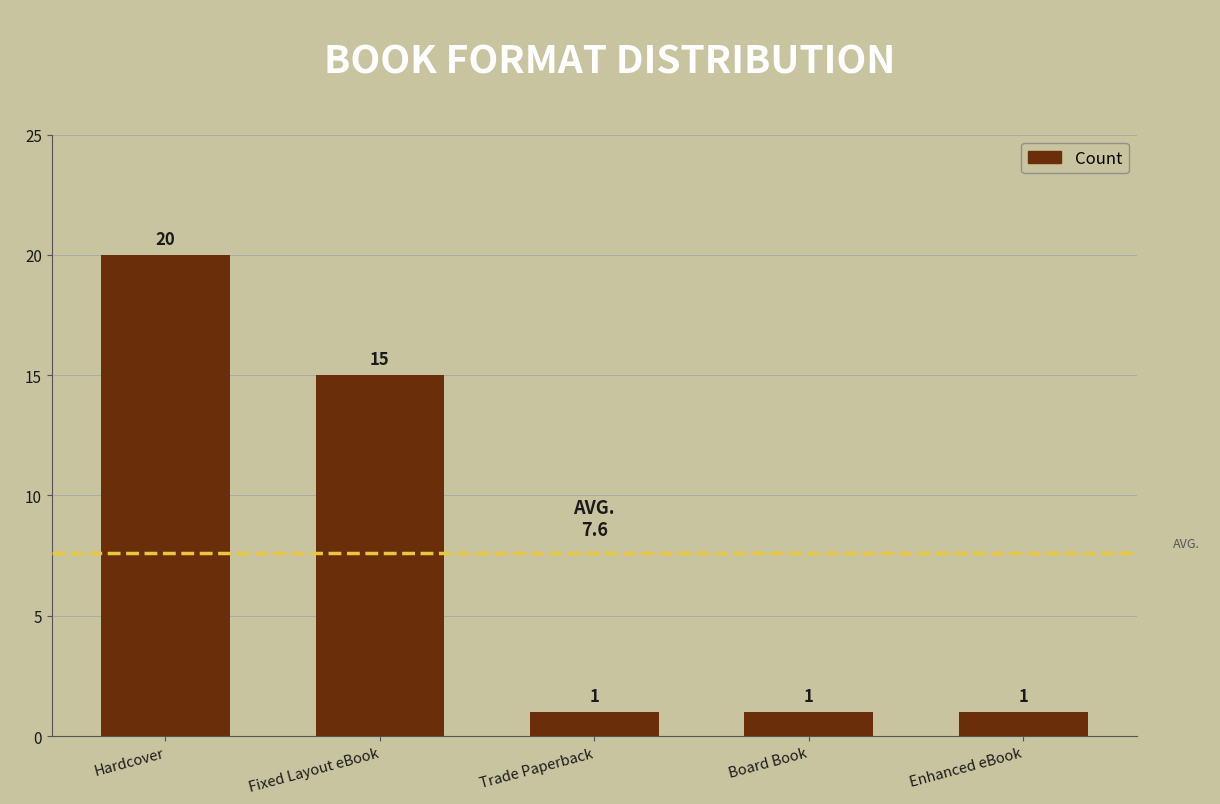

What is the label of the 5th bar from the left?

Enhanced eBook